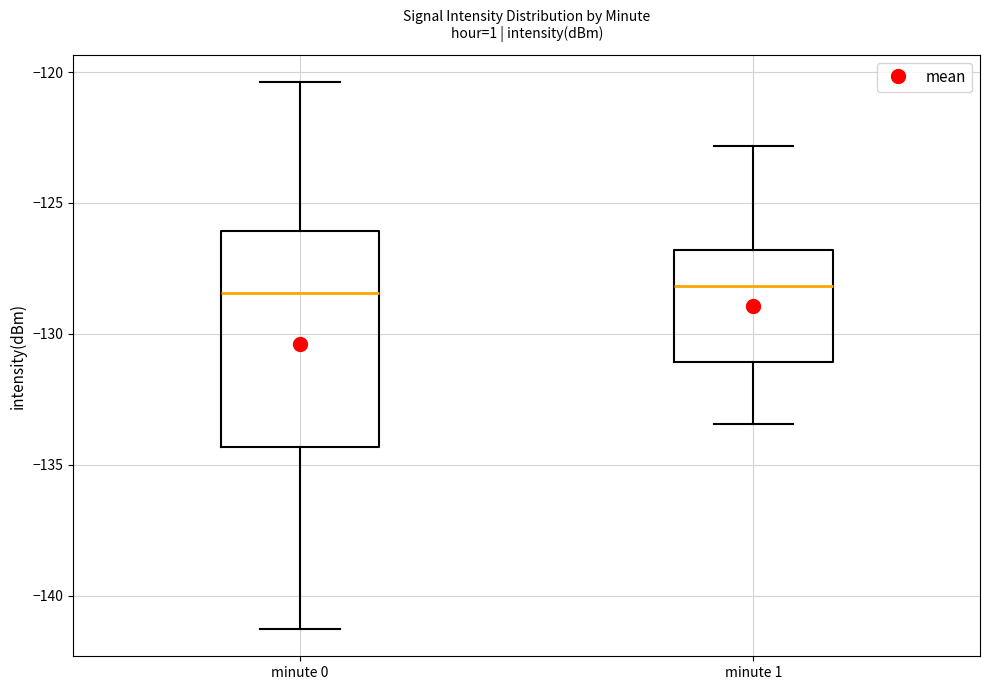

Reading left to right, transcribe this box plot: for each box, give where its median line is, the range the box spans, and where its two whiskers end, as read against the y-axis. The values are not printed on the chart, so give them approximately, as read against the axis.

minute 0: median -128.5, box -134.5 to -126.0, whiskers -141.5 to -120.5
minute 1: median -128.0, box -131.0 to -127.0, whiskers -133.5 to -123.0